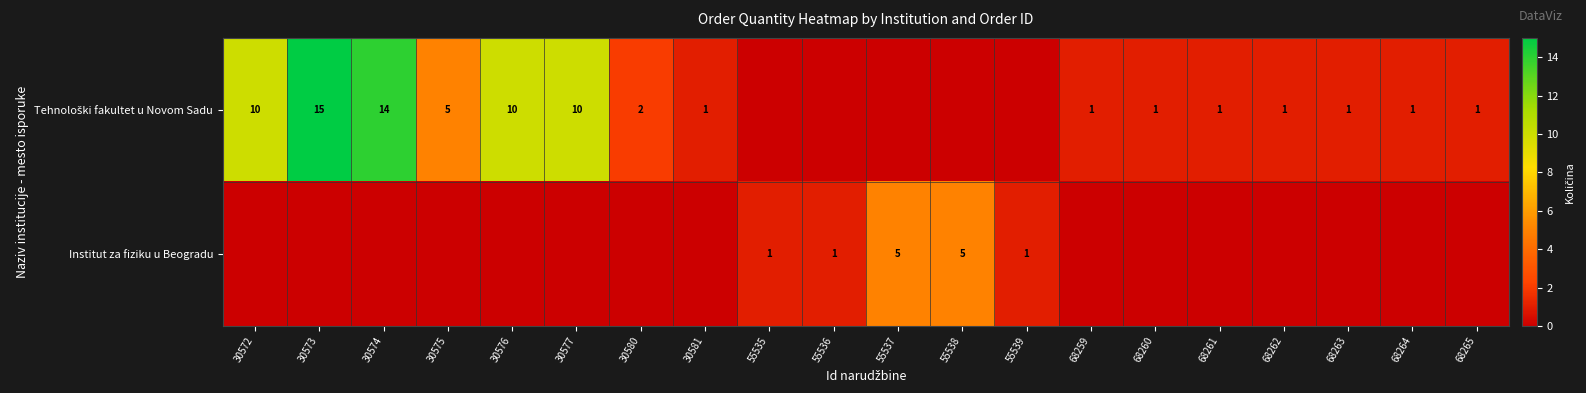

What is the sum of all Tehnološki fakultet u Novom Sadu values?

74